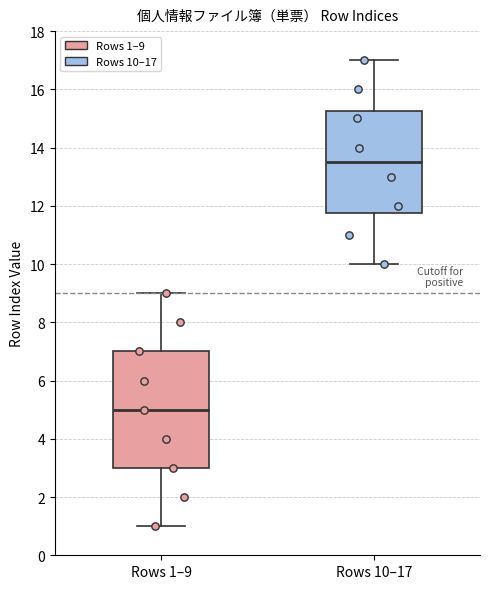

Where is the upper edge of the box for Rows 10–17 on the y-axis? The values are not printed on the chart, so give them approximately, as read against the axis.

15.2